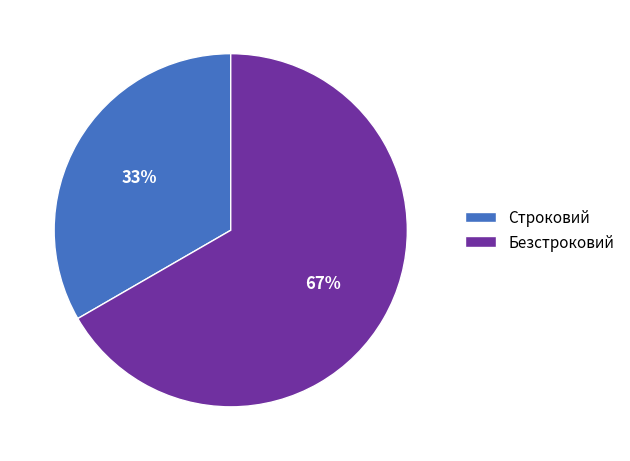

To the nearest percent, what is the combined percentage of Строковий and Безстроковий?

100%